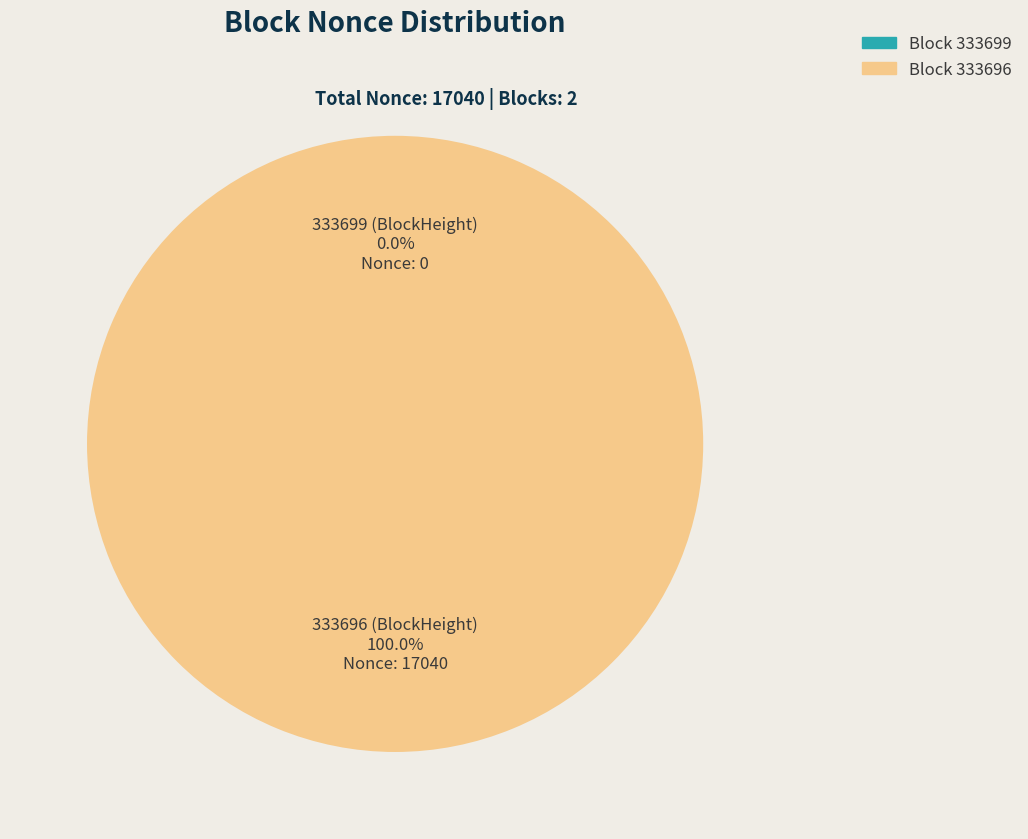

Is there a majority slice in this chart?

Yes